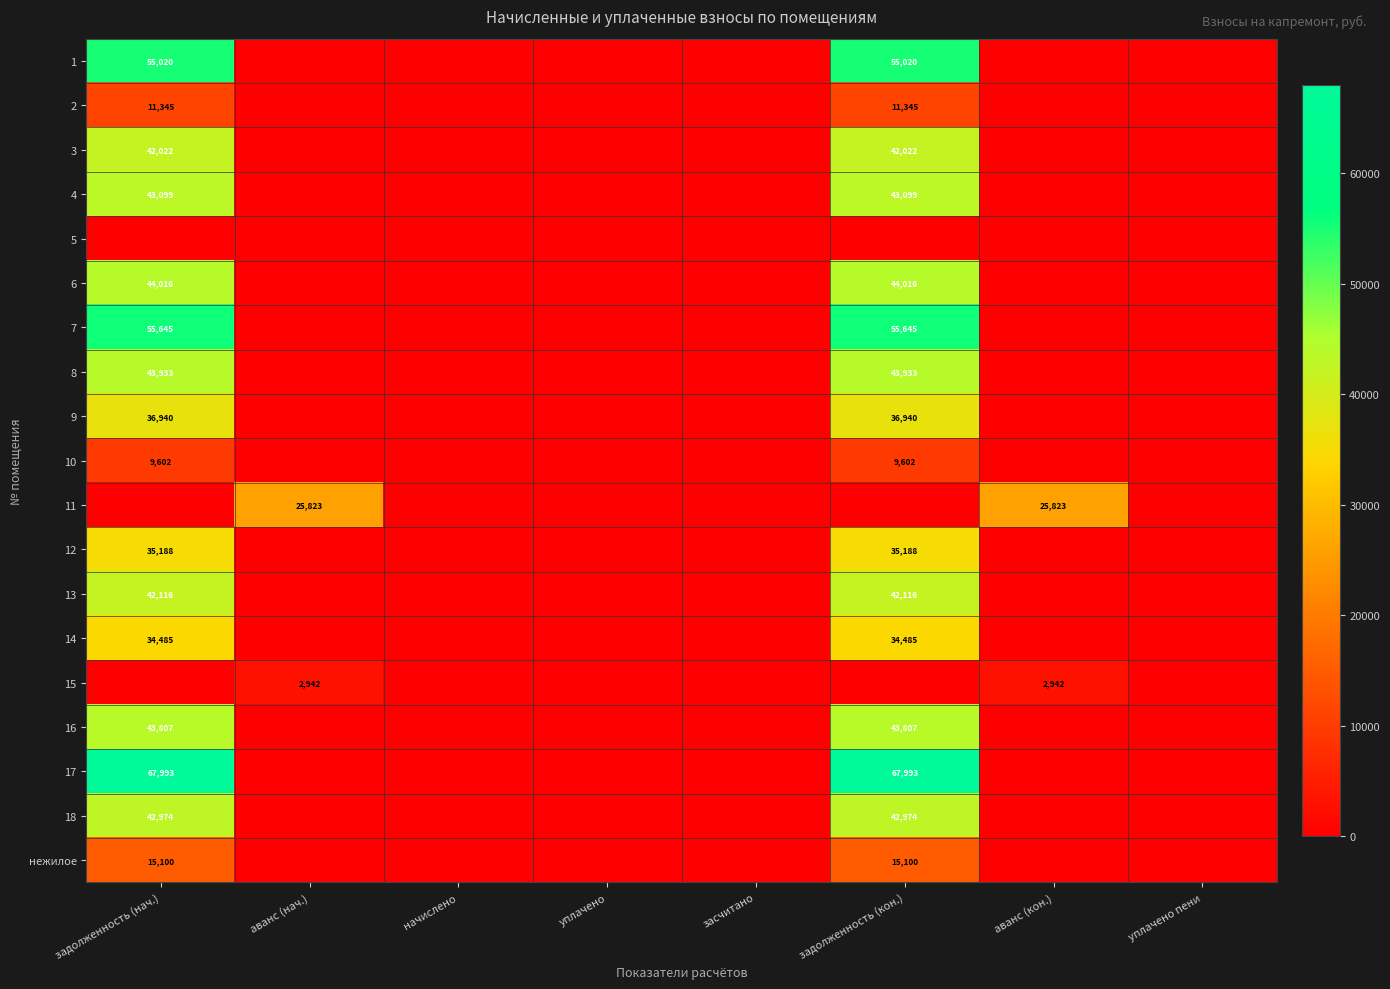

Between аванс (нач.) and задолженность (нач.), which is larger?

задолженность (нач.)